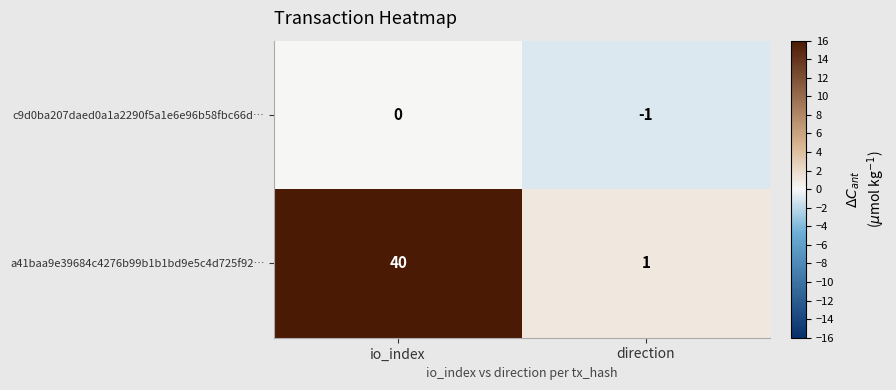

True or false: a41baa9e39684c4276b99b1b1bd9e5c4d725f92… has a value of 40 at io_index.

True